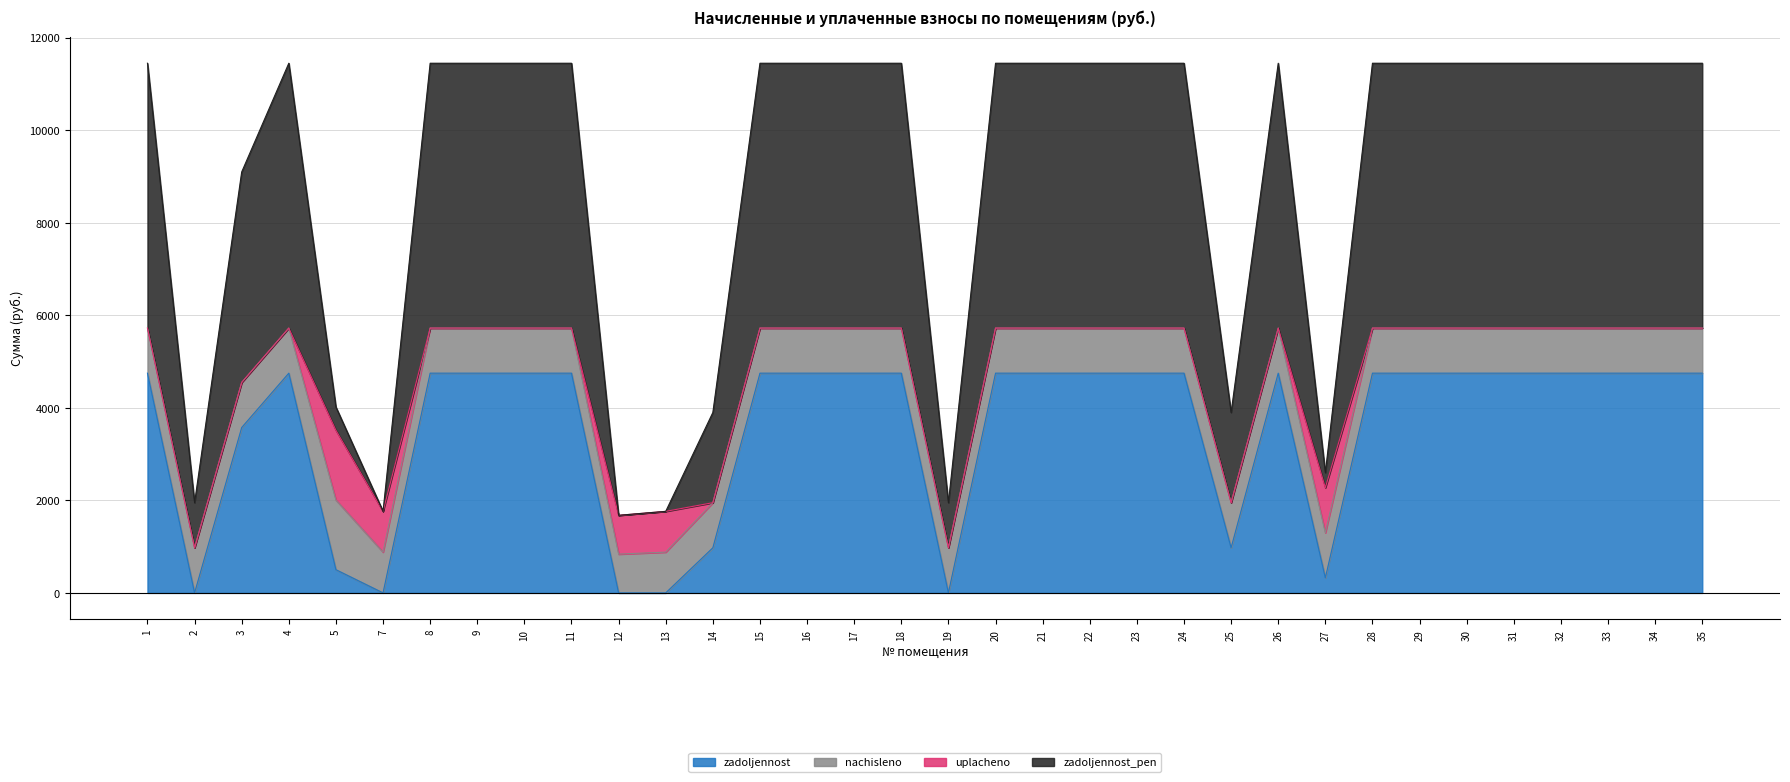

What is the total value across all series at 25?

3900.0